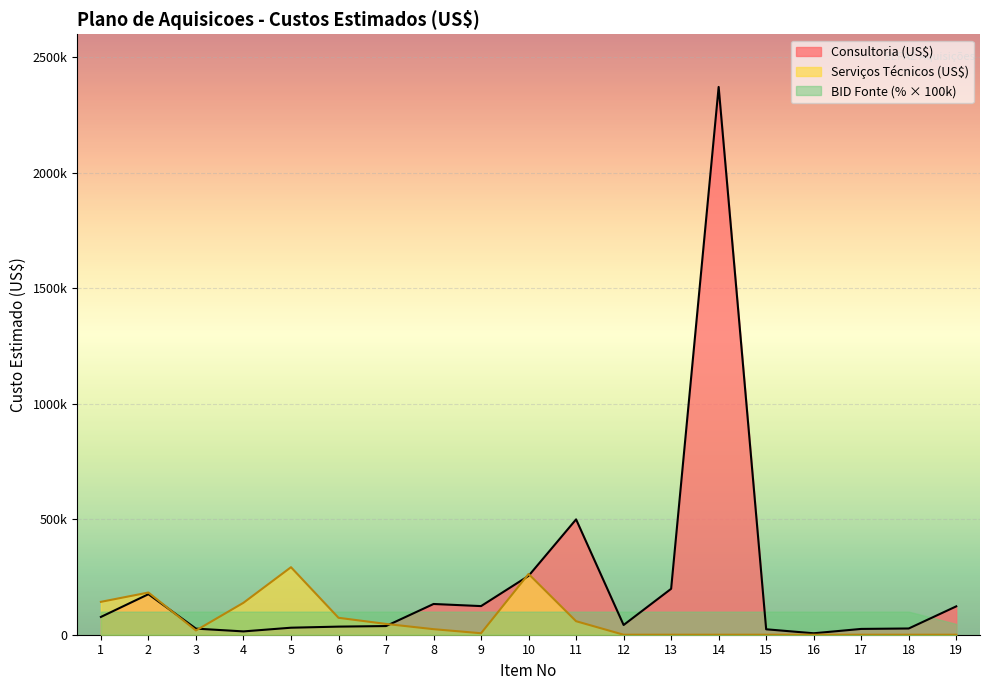

At which category does Serviços Técnicos (US$) reach its first local peak?

2